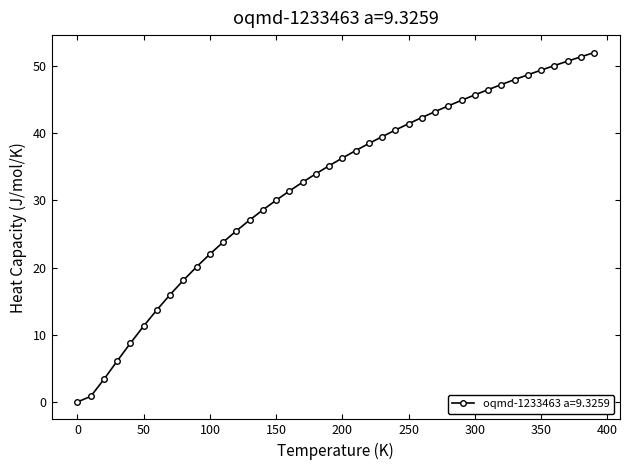

Reading left to right, extract all data points from this chart.

0.0	0.8	3.4	6.1	8.8	11.3	13.7	16.0	18.1	20.1	22.0	23.8	25.5	27.1	28.6	30.0	31.4	32.7	34.0	35.2	36.3	37.4	38.5	39.5	40.5	41.4	42.4	43.2	44.1	44.9	45.7	46.5	47.3	48.0	48.7	49.4	50.1	50.8	51.4	52.0